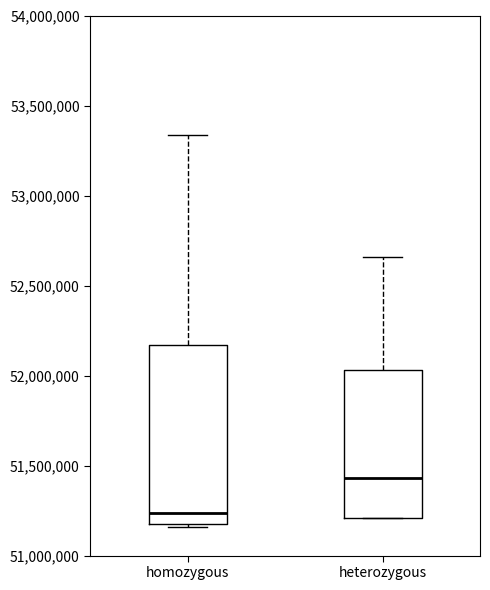

Which box's median line is the highest?

heterozygous